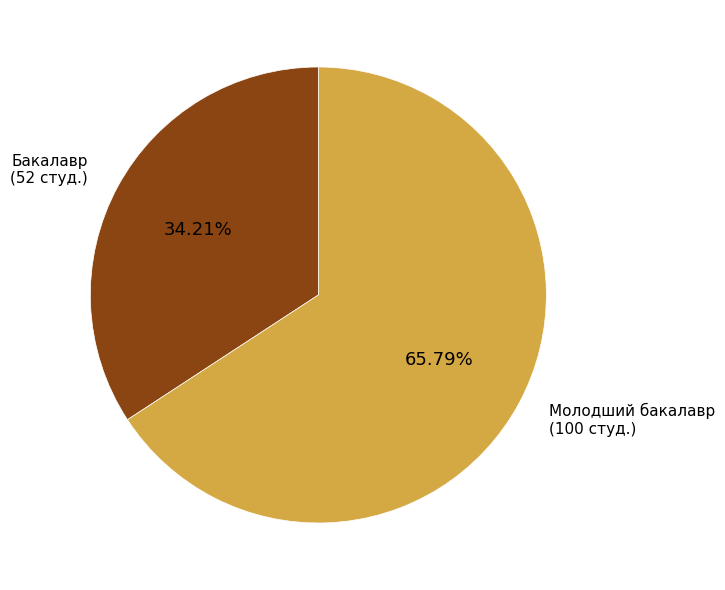

Rank the categories by value from highest to lowest.

Молодший бакалавр, Бакалавр